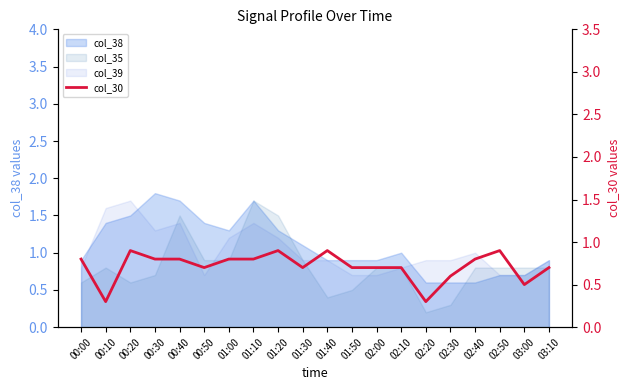

What is the smallest value displayed?

0.3